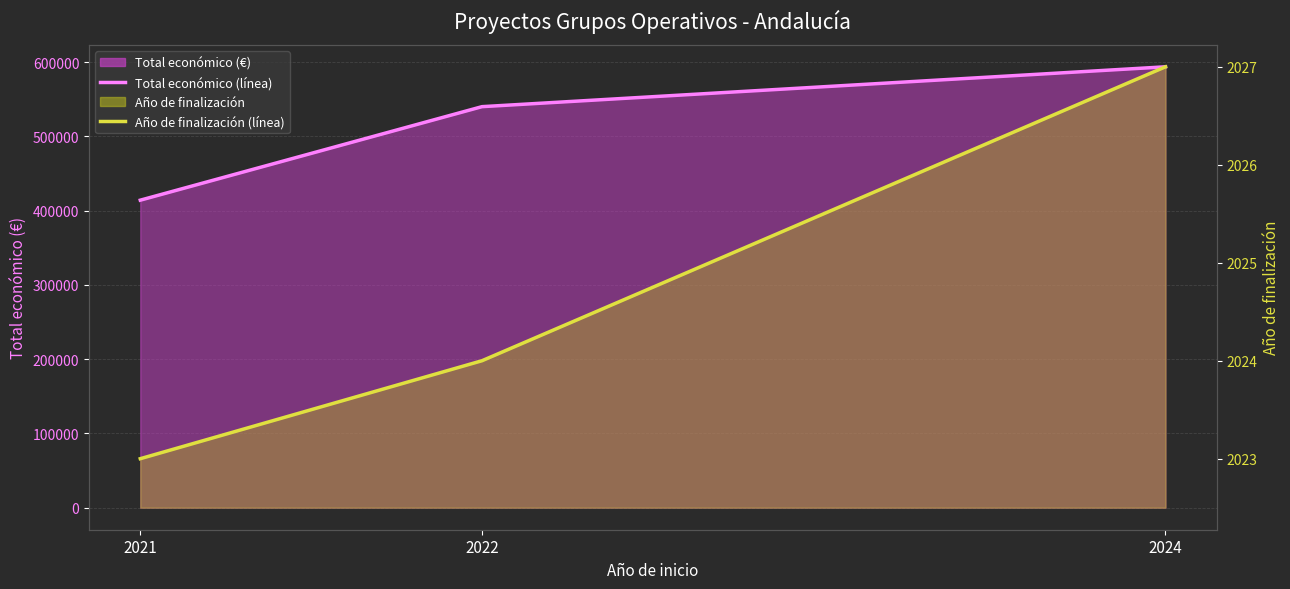

What is the value of the Total económico (línea) point at the 2nd from the left?

540050